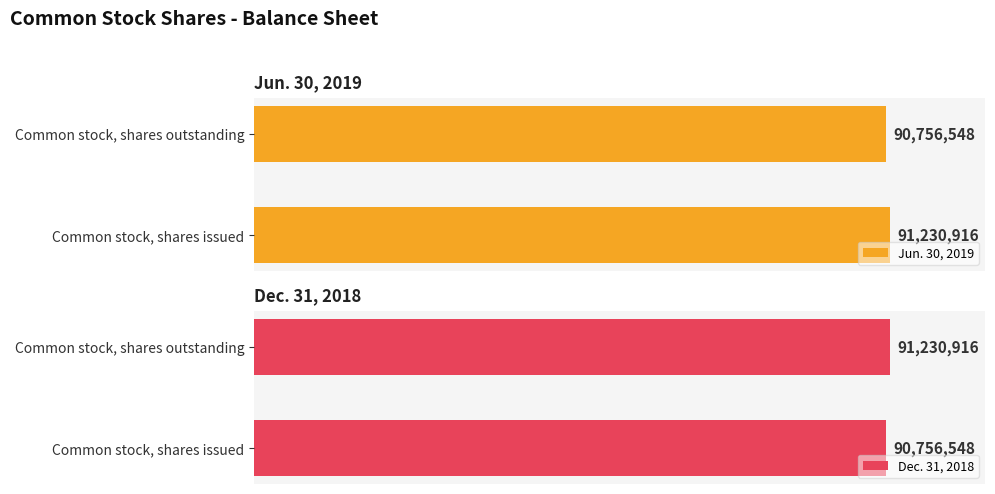

What is the sum of all Jun. 30, 2019 values?

181987464